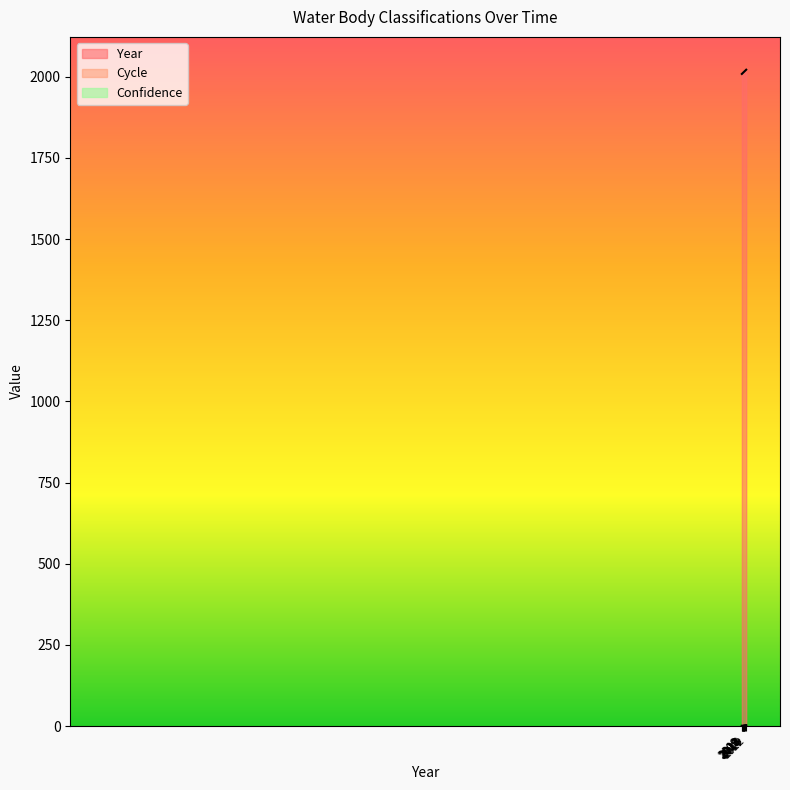

True or false: Year has more than 1 interior local peaks.

False